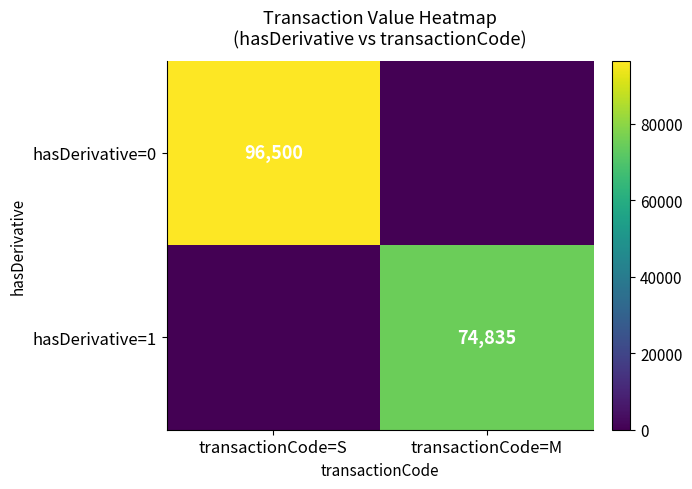

The value of hasDerivative=0 at transactionCode=S is 96500. True or false?

True